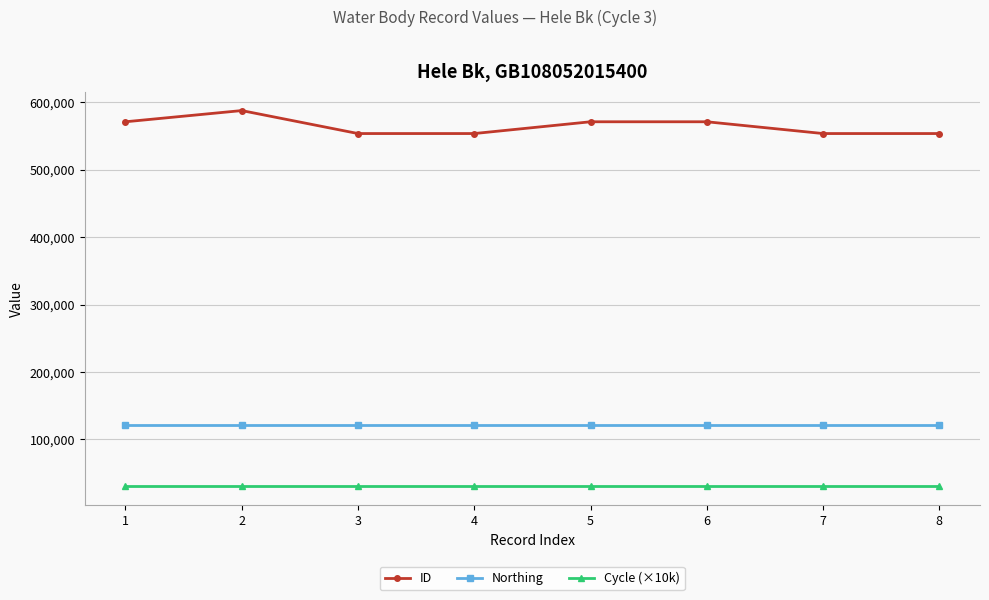

At which category does the chart reach its peak across all series?

2